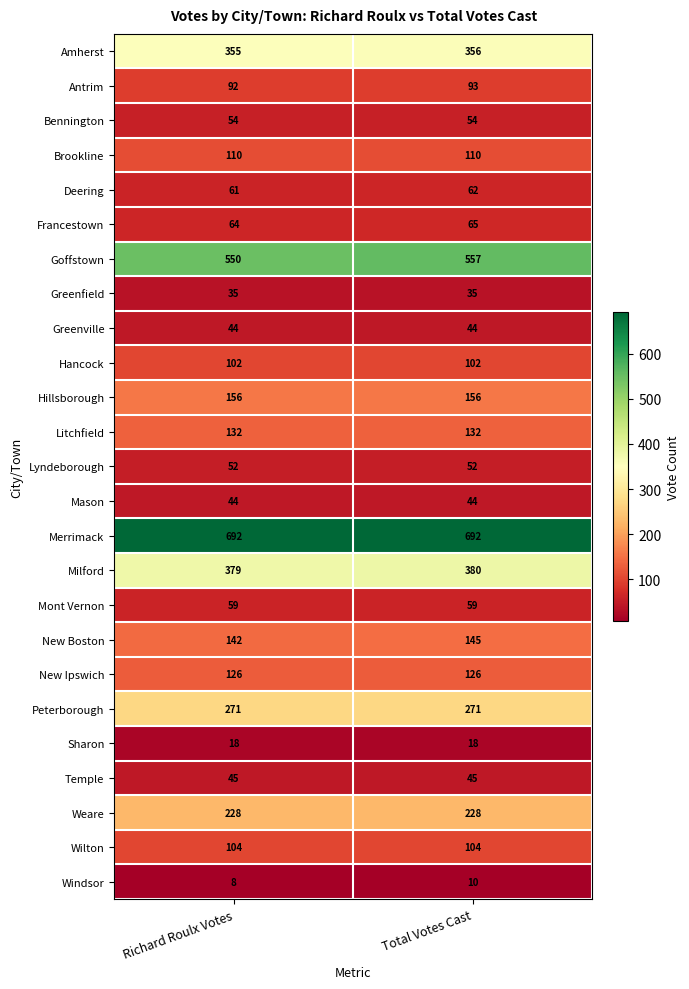

What is the sum of all Windsor values?

18